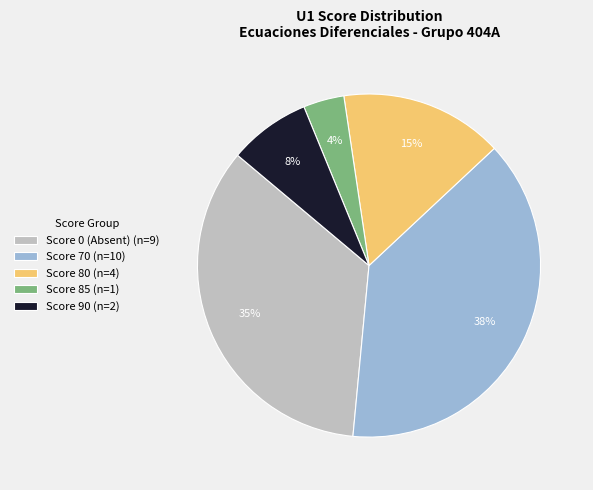

Is the sum of Score 0 (Absent) (n=9) and Score 90 (n=2) greater than half?

No